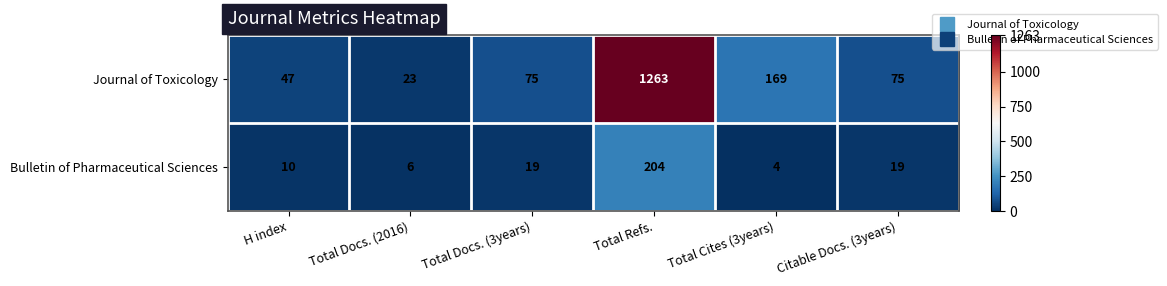

At how many categories does at least one series exceed 181?

1